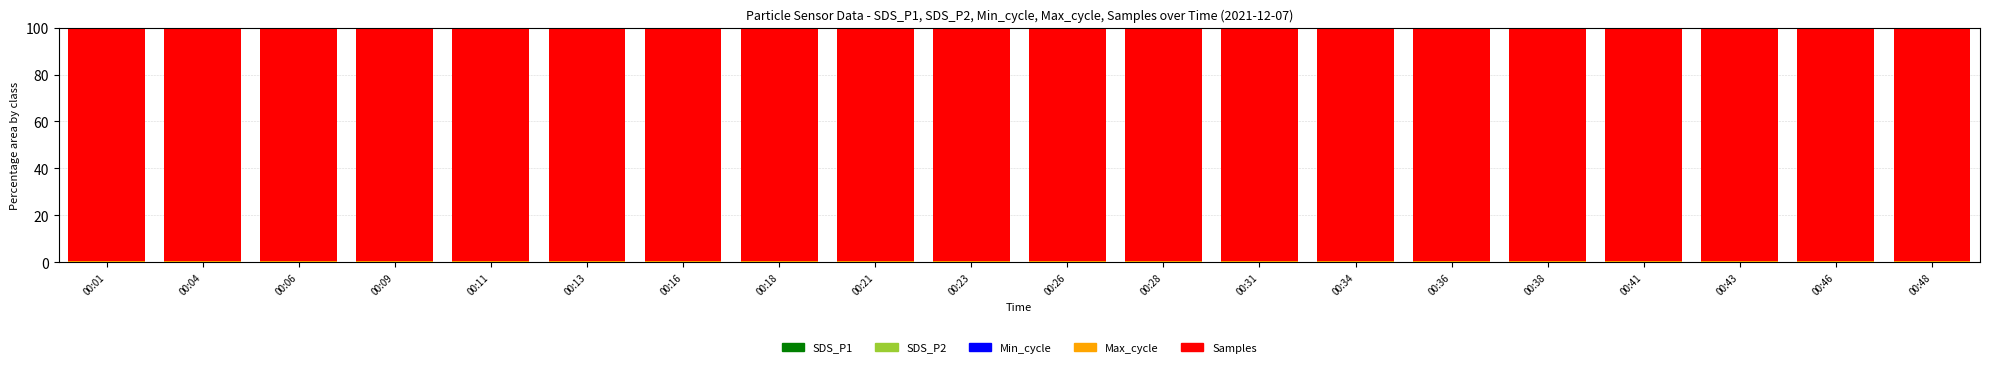

Rank the categories by Max_cycle value from lowest to highest.

00:48, 00:16, 00:23, 00:31, 00:43, 00:18, 00:01, 00:41, 00:13, 00:06, 00:11, 00:34, 00:04, 00:36, 00:28, 00:46, 00:38, 00:26, 00:09, 00:21